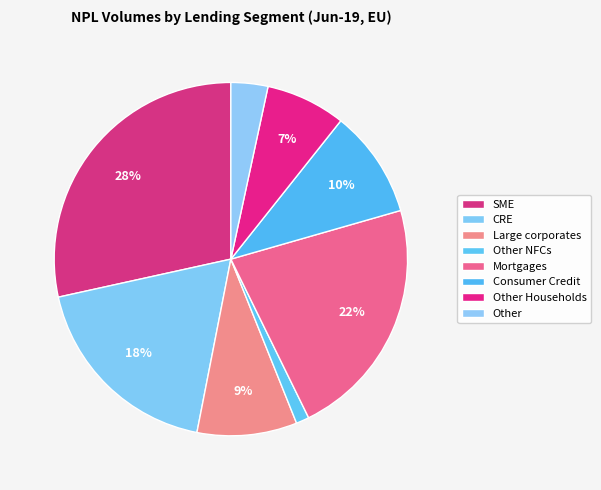

To the nearest percent, what is the combined percentage of CRE and Consumer Credit?

28%